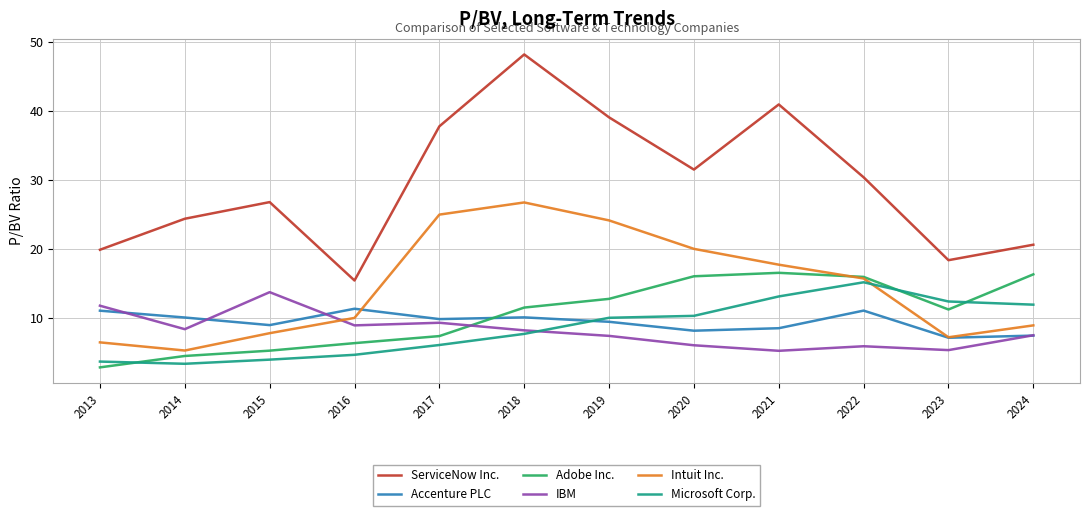

What value does the Accenture PLC series have at 2024?

7.4